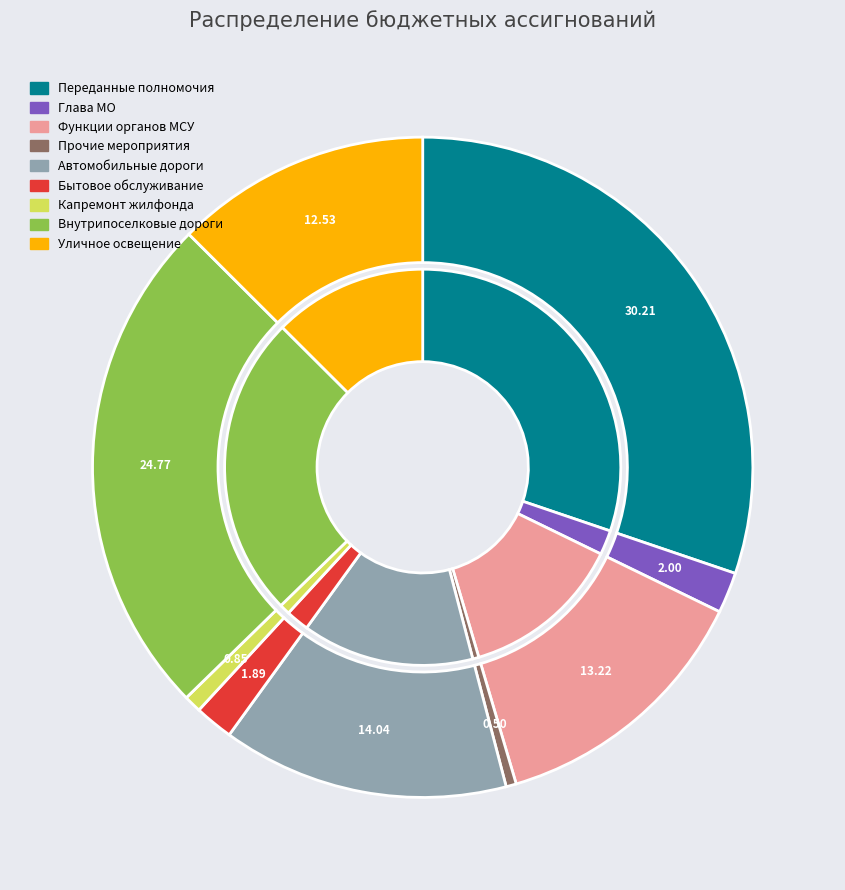

What is the largest slice in the pie chart?

Расходы на обеспечение переданных полномочий